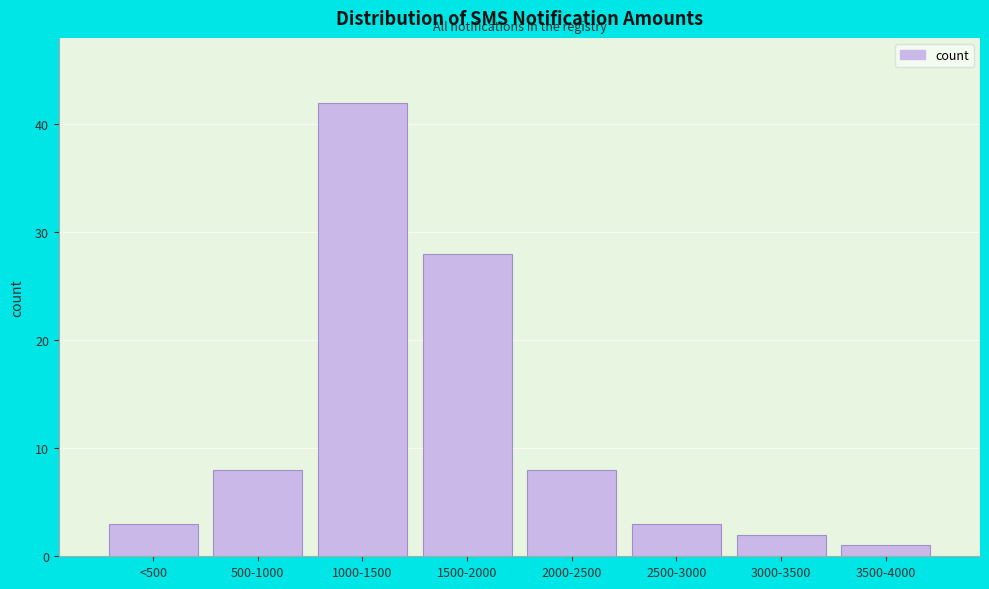

Reading left to right, list all the values displayed in this chart.

3	8	42	28	8	3	2	1